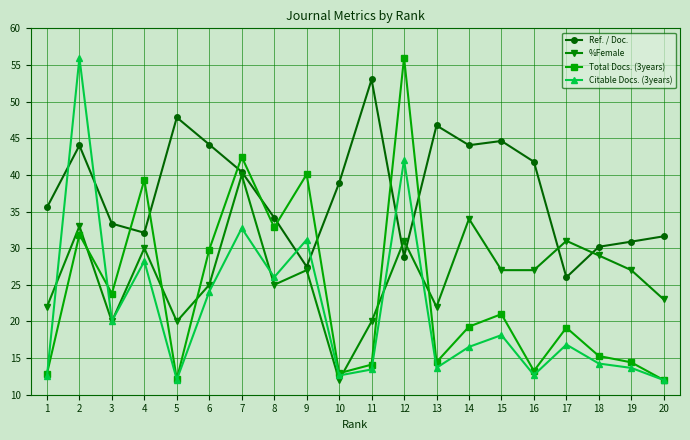

What are all the series names shown in the legend?

Ref. / Doc., %Female, Total Docs. (3years), Citable Docs. (3years)